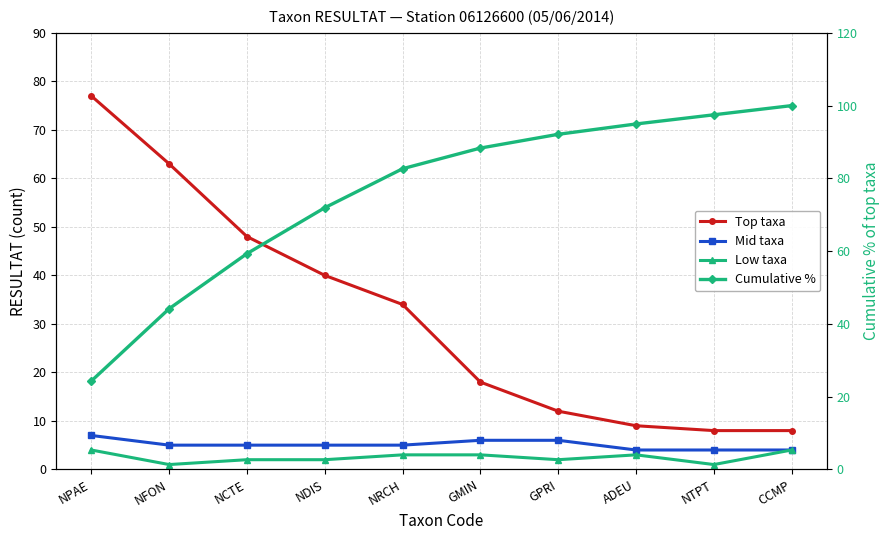

Reading left to right, extract all data points from this chart.

Top taxa: NPAE=77.0	NFON=63.0	NCTE=48.0	NDIS=40.0	NRCH=34.0	GMIN=18.0	GPRI=12.0	ADEU=9.0	NTPT=8.0	CCMP=8.0
Mid taxa: NPAE=7.0	NFON=5.0	NCTE=5.0	NDIS=5.0	NRCH=5.0	GMIN=6.0	GPRI=6.0	ADEU=4.0	NTPT=4.0	CCMP=4.0
Low taxa: NPAE=4.0	NFON=1.0	NCTE=2.0	NDIS=2.0	NRCH=3.0	GMIN=3.0	GPRI=2.0	ADEU=3.0	NTPT=1.0	CCMP=4.0
Cumulative %: NPAE=24.3	NFON=44.2	NCTE=59.3	NDIS=71.9	NRCH=82.6	GMIN=88.3	GPRI=92.1	ADEU=95.0	NTPT=97.5	CCMP=100.0